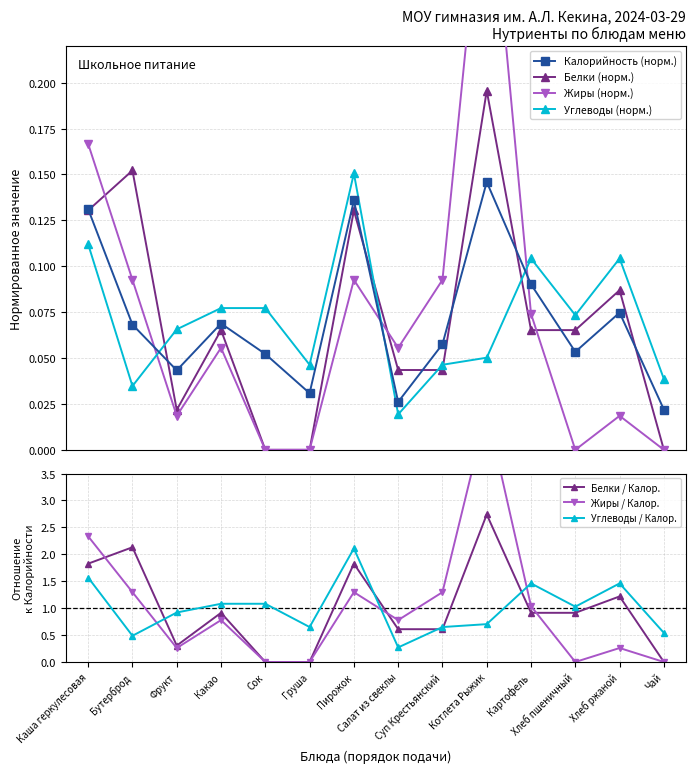

Which has a higher value, Чай or Картофель?

Картофель